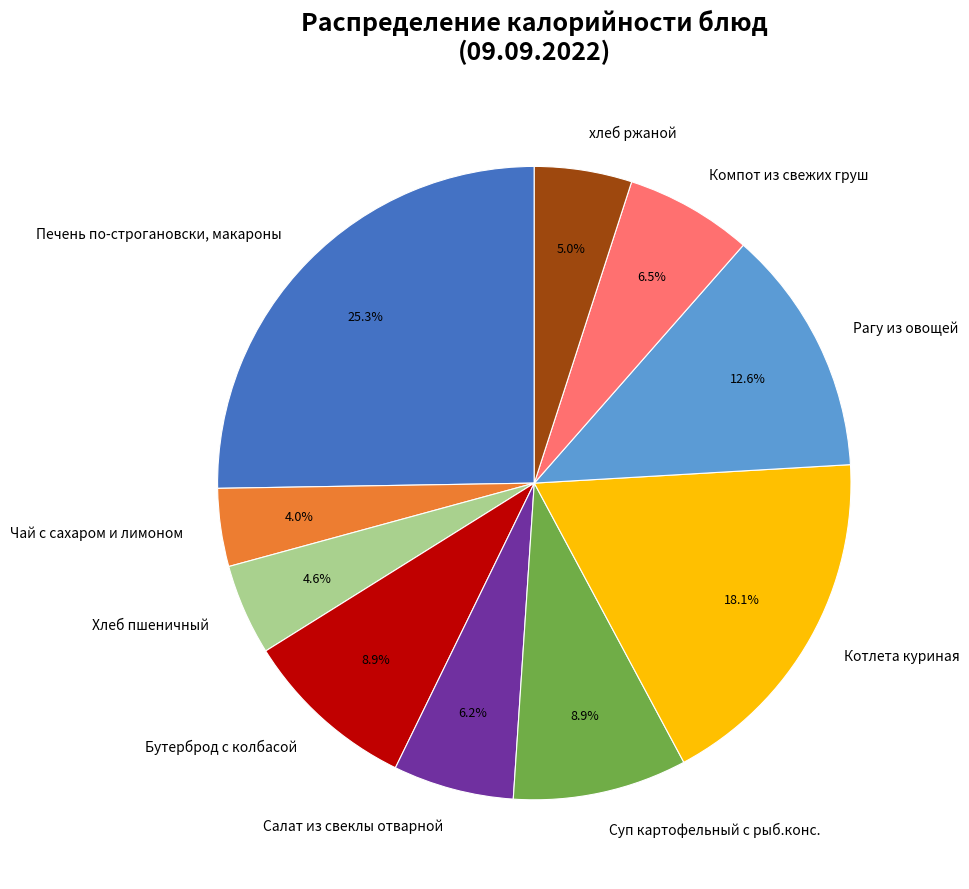

To the nearest percent, what portion does Рагу из овощей represent?

13%